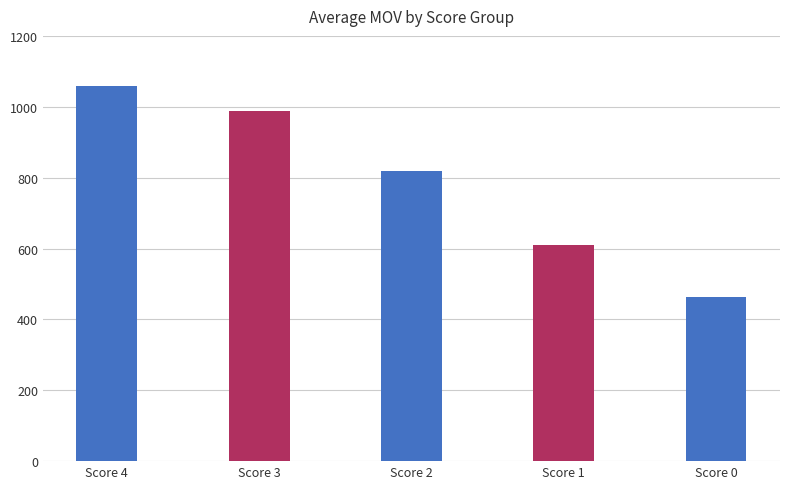

What is the change in value from Score 3 to Score 1?

-378.1